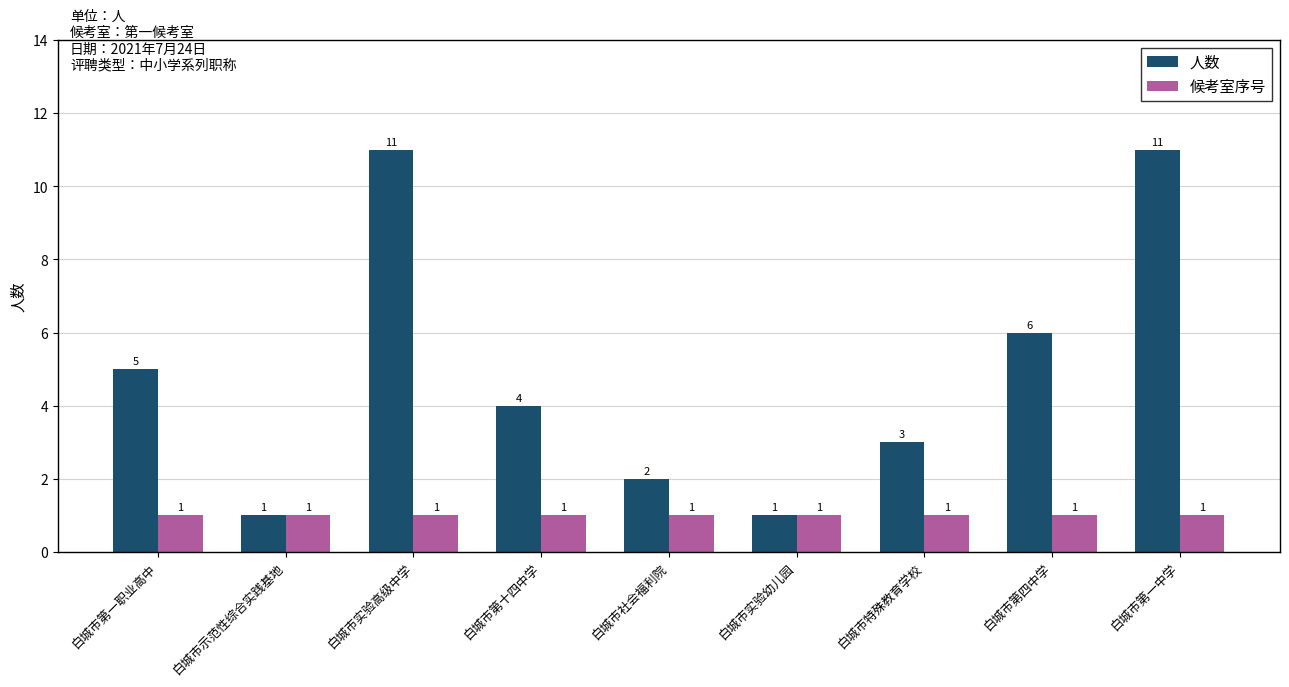

How many data points in 人数 are less than 4?

4